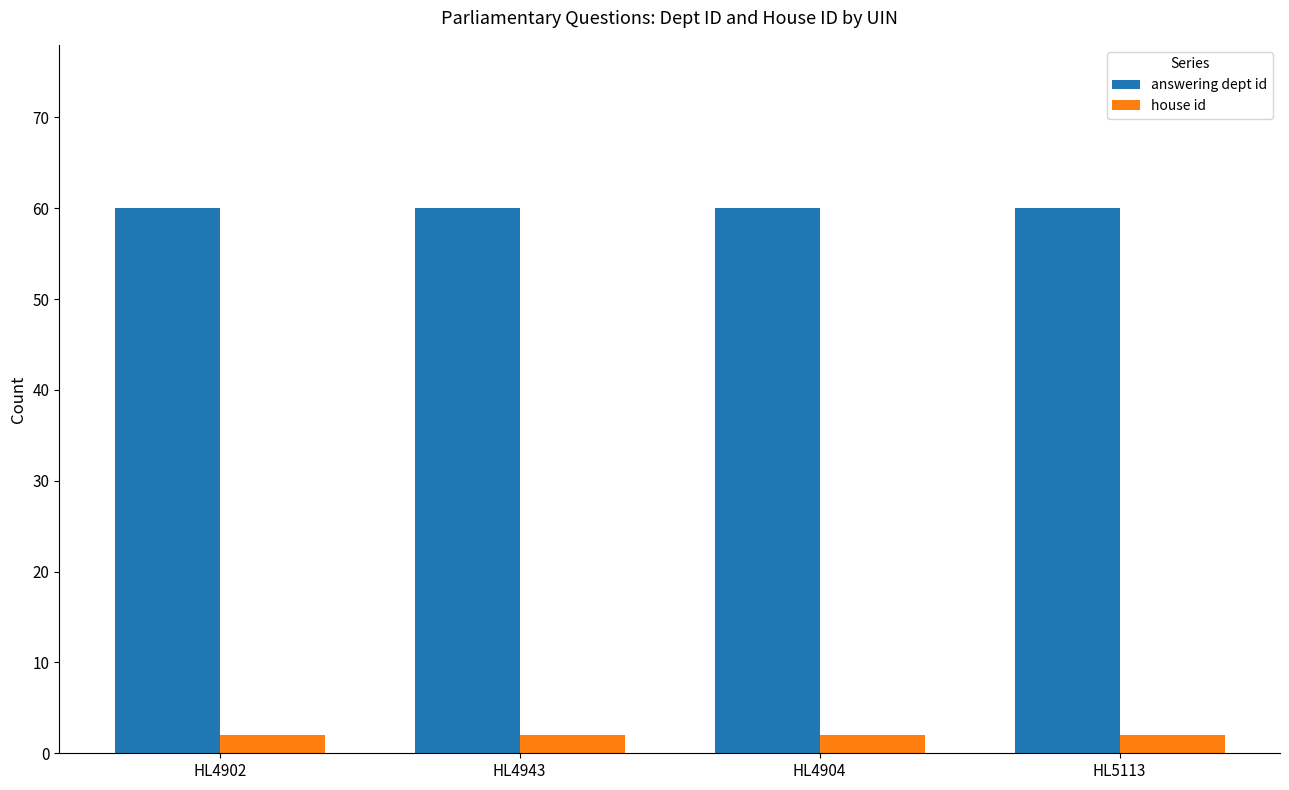

Rank the series at HL4902 from lowest to highest value.

house id, answering dept id